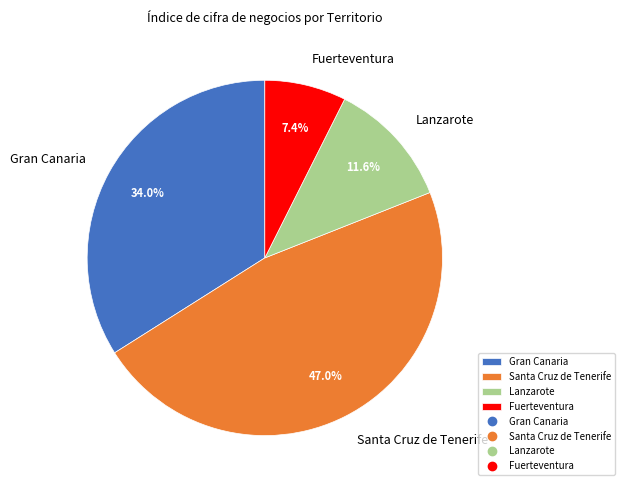

True or false: Gran Canaria accounts for 34% of the total.

True